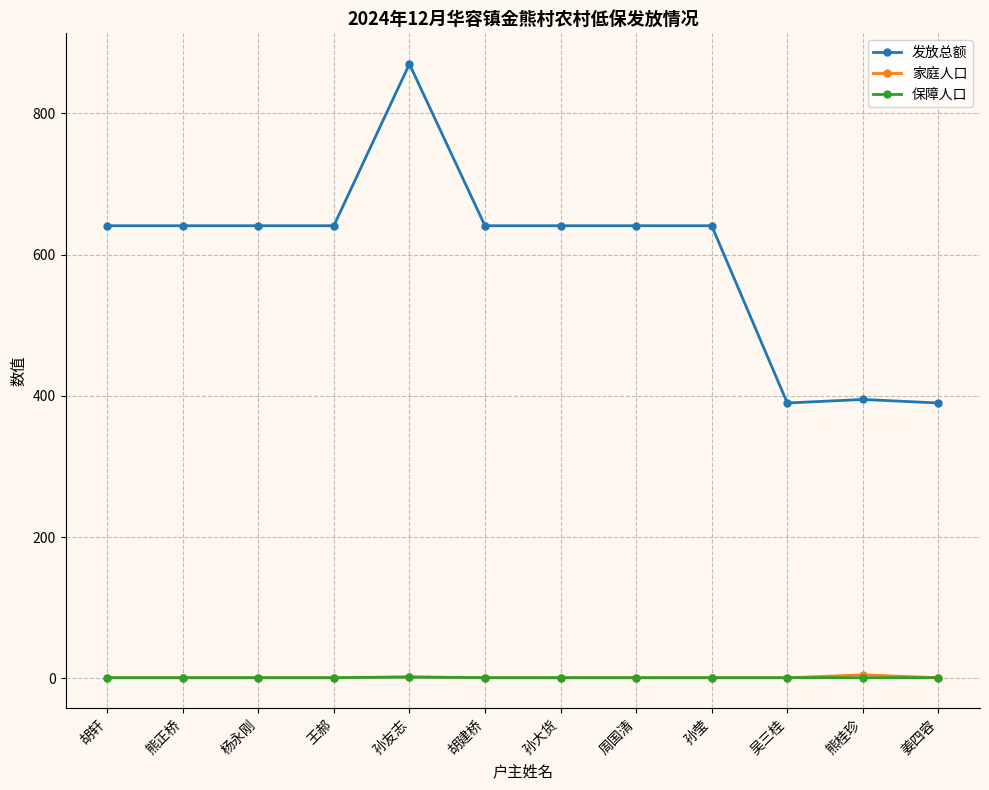

What is the average value of the 家庭人口 series?

1